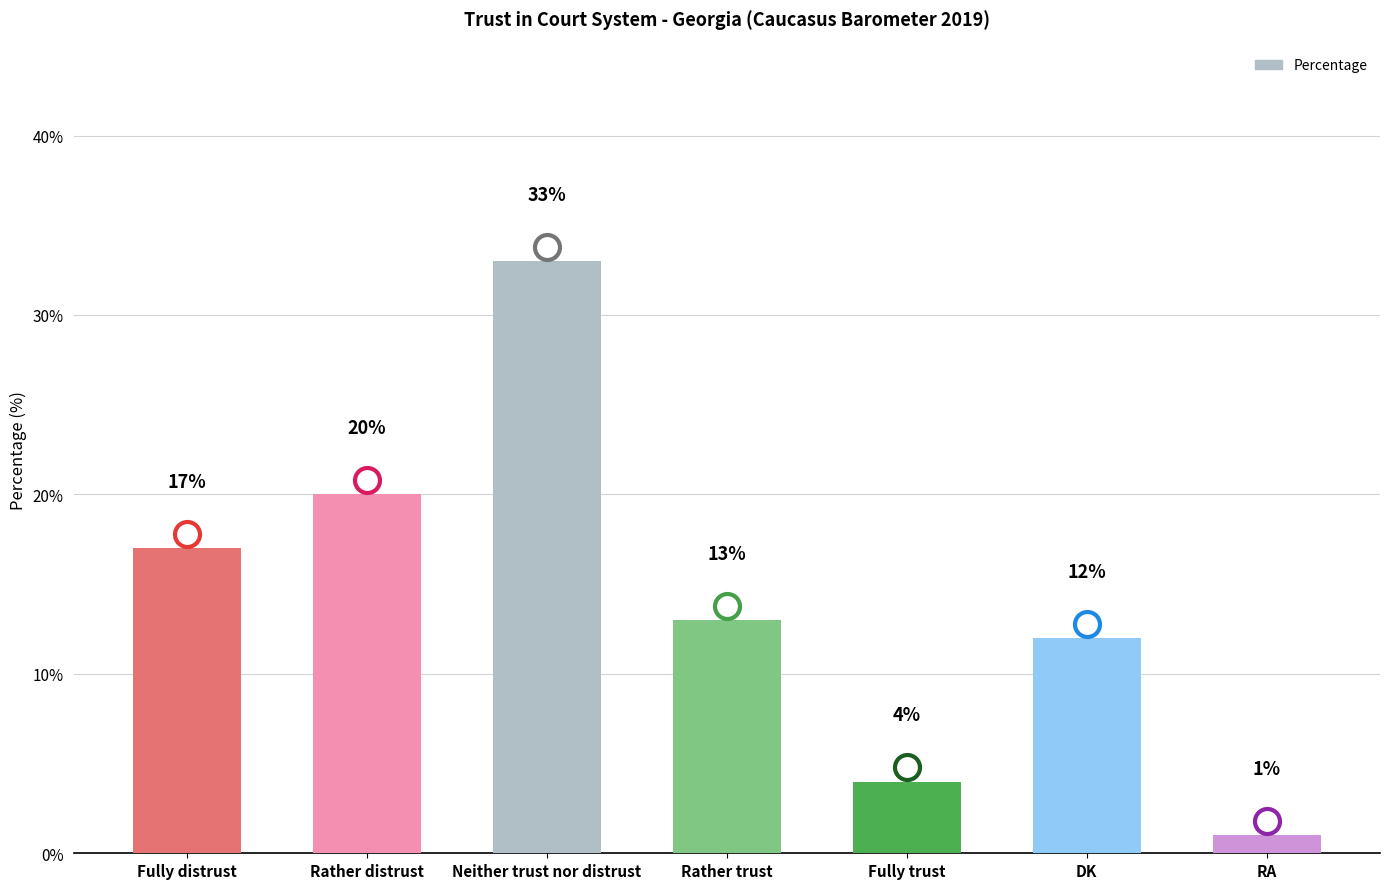

Where does the data first go above 13?

Fully distrust